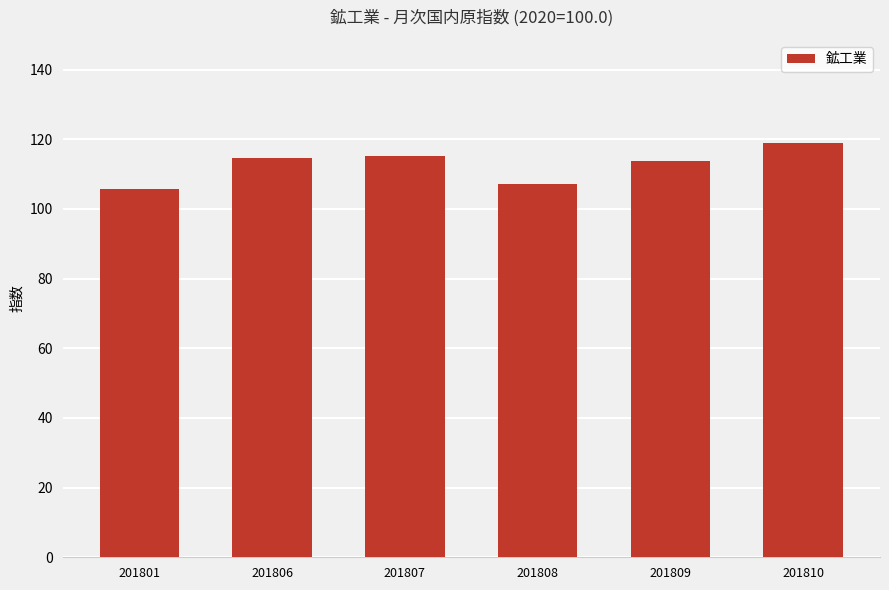

What is the ratio of the value at 201808 to the value at 201810?

0.9